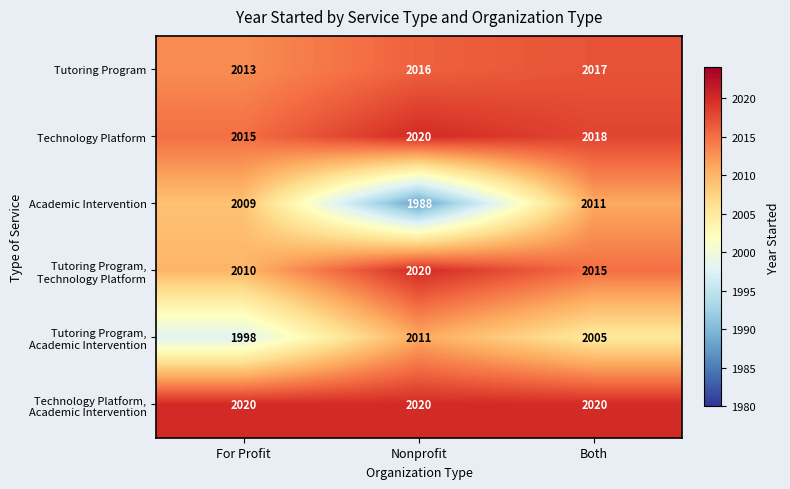

The Academic Intervention series shows 3182 at Nonprofit. True or false?

False